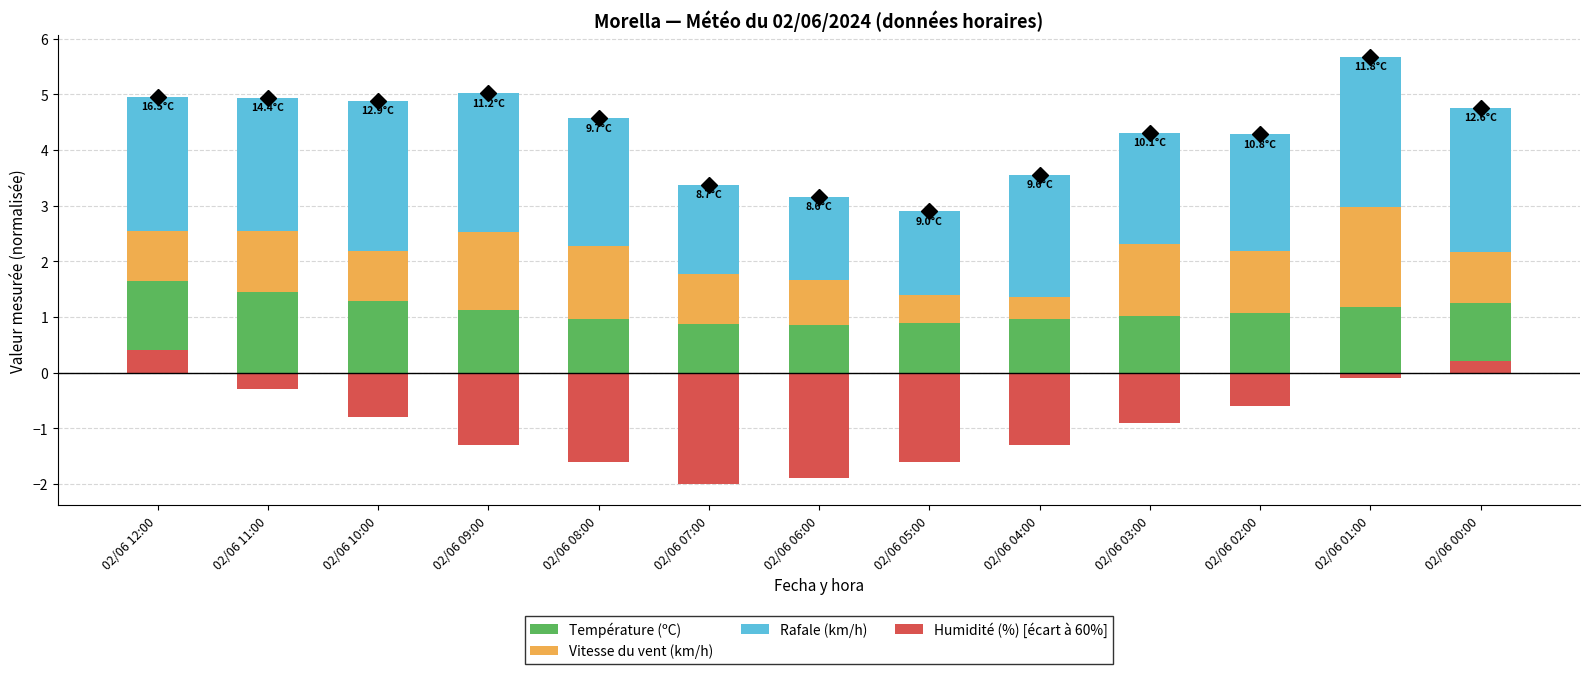

Reading right to left, list all the values displayed in this chart.

Température (ºC): 02/06 00:00=1.3	02/06 01:00=1.2	02/06 02:00=1.1	02/06 03:00=1.0	02/06 04:00=1.0	02/06 05:00=0.9	02/06 06:00=0.9	02/06 07:00=0.9	02/06 08:00=1.0	02/06 09:00=1.1	02/06 10:00=1.3	02/06 11:00=1.4	02/06 12:00=1.6
Vitesse du vent (km/h): 02/06 00:00=0.9	02/06 01:00=1.8	02/06 02:00=1.1	02/06 03:00=1.3	02/06 04:00=0.4	02/06 05:00=0.5	02/06 06:00=0.8	02/06 07:00=0.9	02/06 08:00=1.3	02/06 09:00=1.4	02/06 10:00=0.9	02/06 11:00=1.1	02/06 12:00=0.9
Rafale (km/h): 02/06 00:00=2.6	02/06 01:00=2.7	02/06 02:00=2.1	02/06 03:00=2.0	02/06 04:00=2.2	02/06 05:00=1.5	02/06 06:00=1.5	02/06 07:00=1.6	02/06 08:00=2.3	02/06 09:00=2.5	02/06 10:00=2.7	02/06 11:00=2.4	02/06 12:00=2.4
Humidité (%) [écart à 60%]: 02/06 00:00=0.2	02/06 01:00=-0.1	02/06 02:00=-0.6	02/06 03:00=-0.9	02/06 04:00=-1.3	02/06 05:00=-1.6	02/06 06:00=-1.9	02/06 07:00=-2.0	02/06 08:00=-1.6	02/06 09:00=-1.3	02/06 10:00=-0.8	02/06 11:00=-0.3	02/06 12:00=0.4